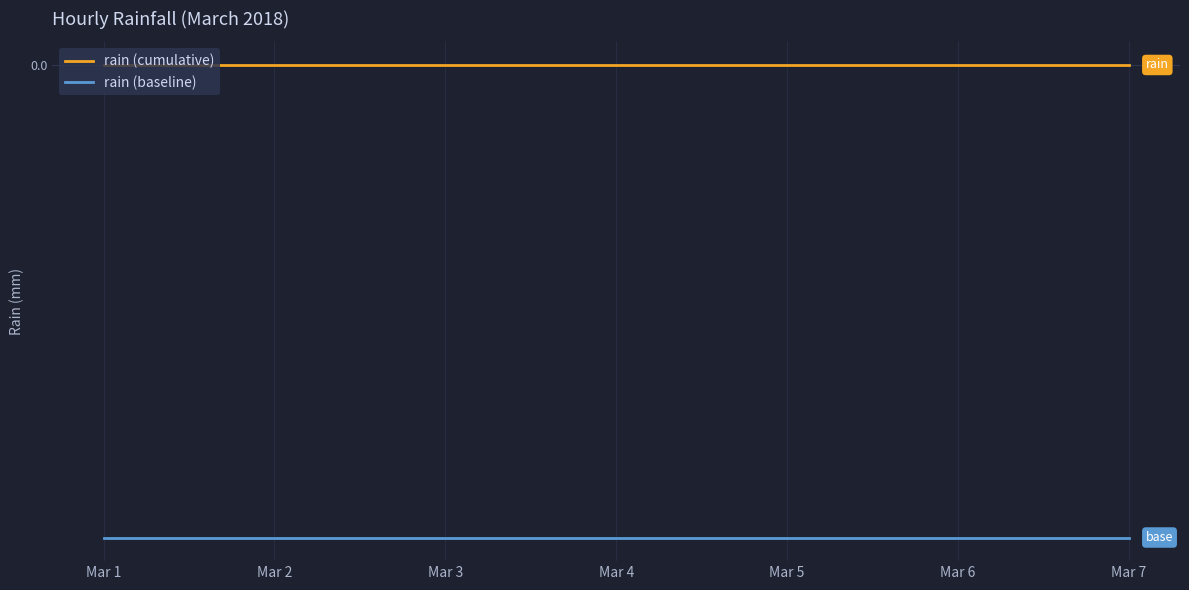

At which category is the sum across all series the highest?

Mar 1